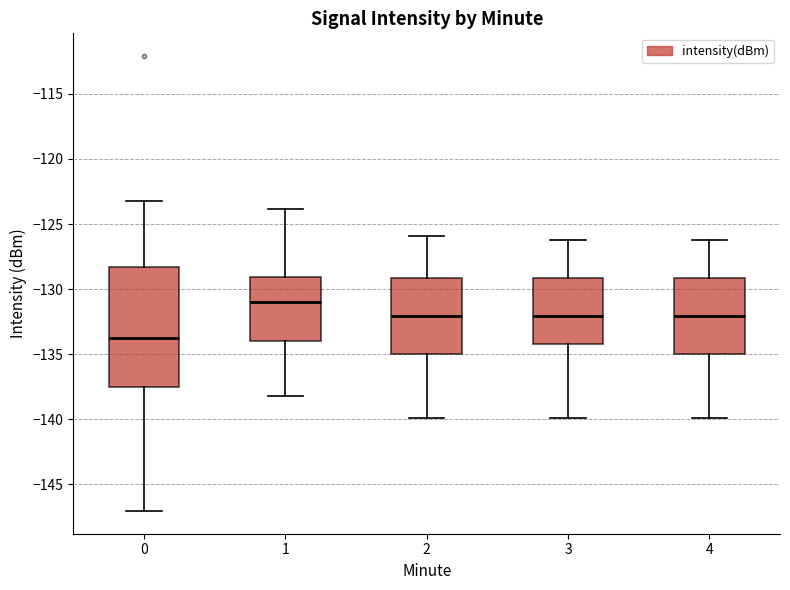

Which box has the lowest median line?

0